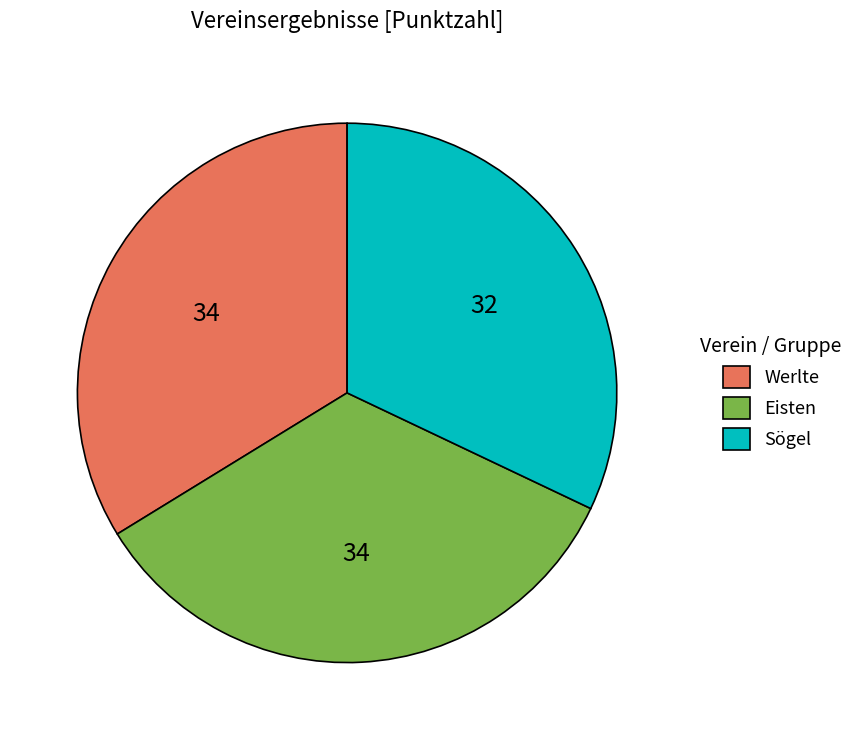

Is the sum of Werlte and Eisten greater than half?

Yes